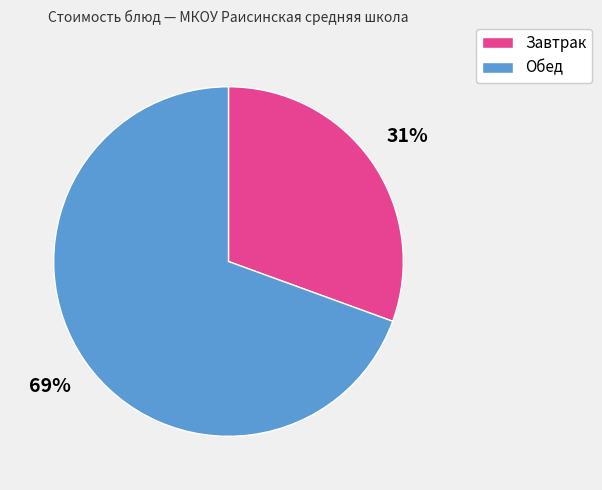

To the nearest percent, what is the average slice percentage?

50%